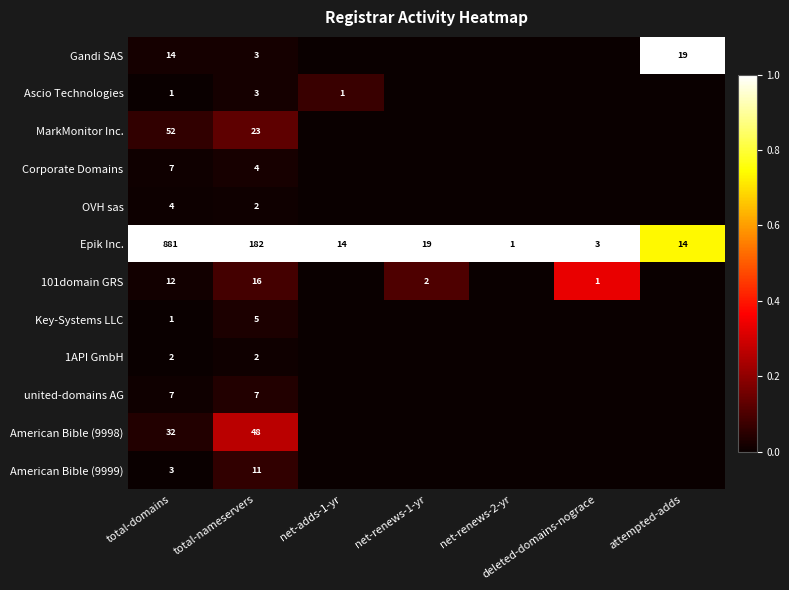

What is the difference between the Gandi SAS values at attempted-adds and total-domains?

5